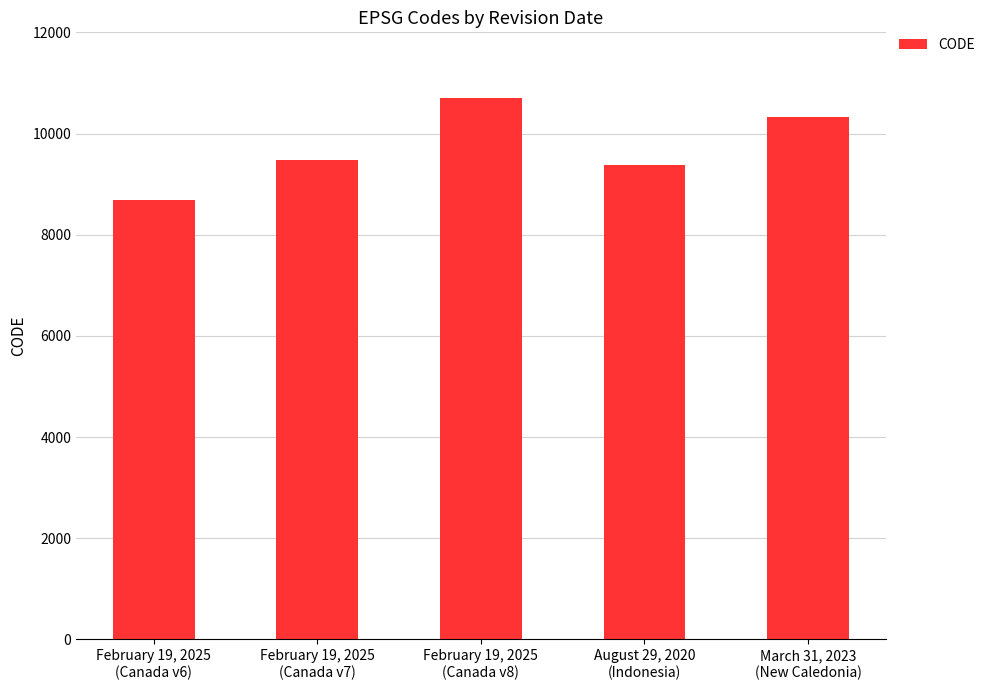

Rank the categories by value from highest to lowest.

February 19, 2025
(Canada v8), March 31, 2023
(New Caledonia), February 19, 2025
(Canada v7), August 29, 2020
(Indonesia), February 19, 2025
(Canada v6)